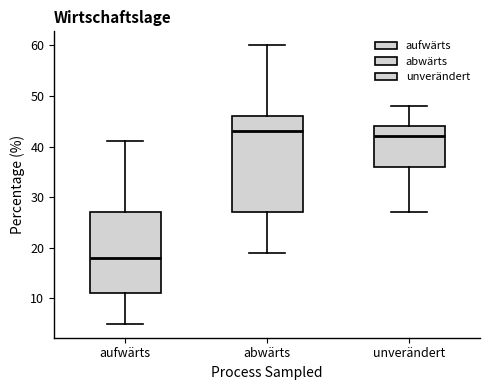

Where is the upper edge of the box for unverändert on the y-axis? The values are not printed on the chart, so give them approximately, as read against the axis.

44